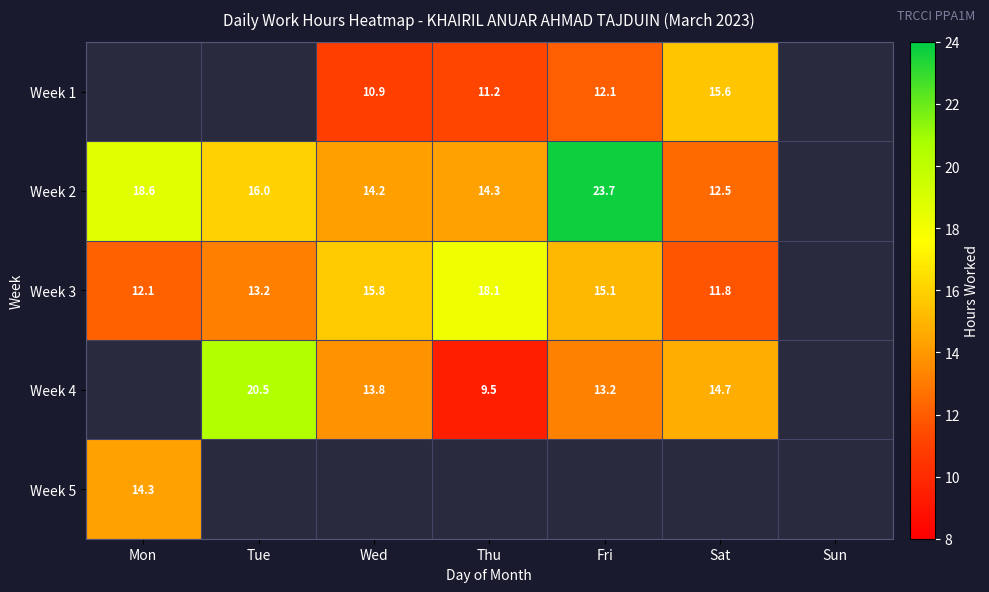

How many values in the Week 4 series exceed 13?

4